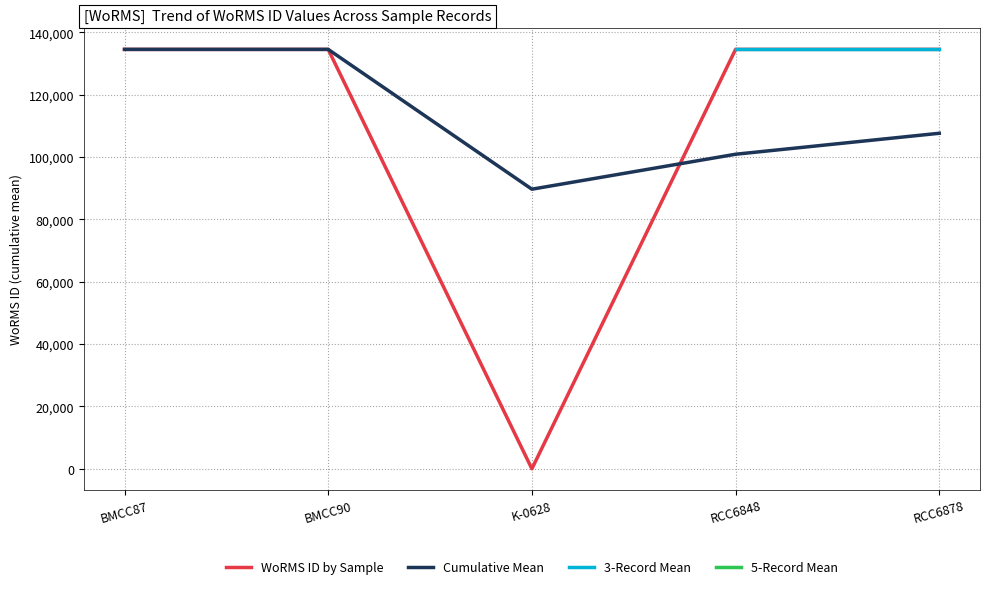

What is the maximum value for WoRMS ID by Sample?

134529.0